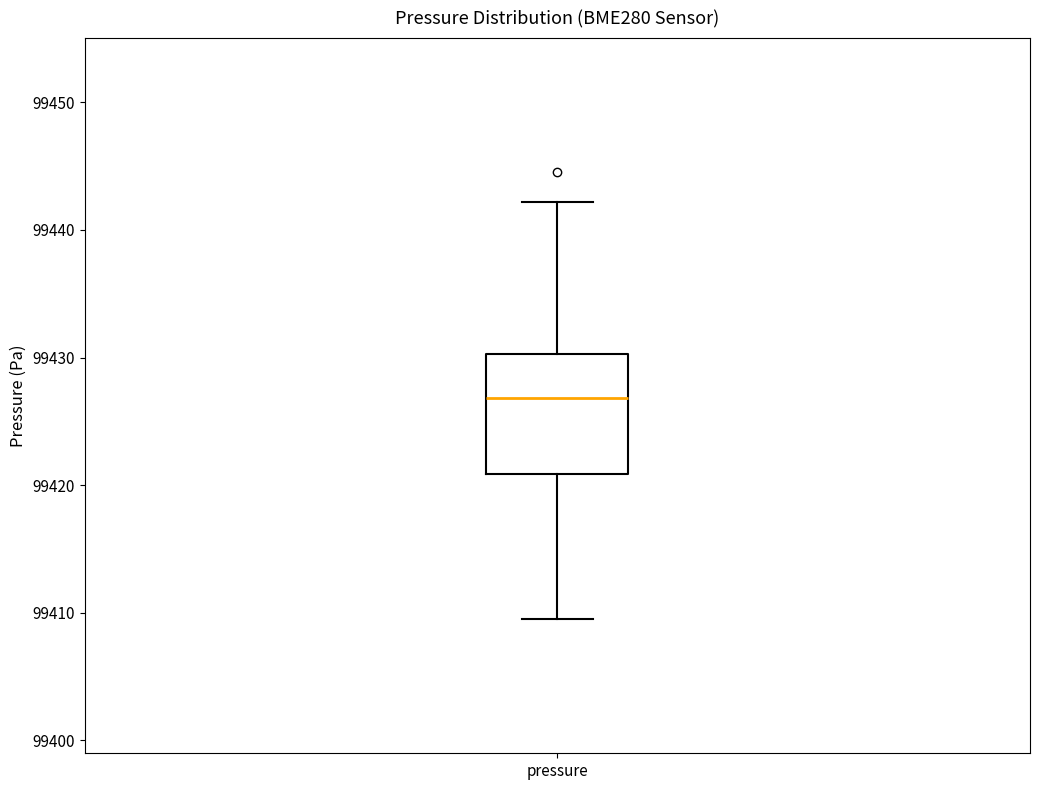

Read this box plot against the y-axis: the position of the median line, the range covered by the box, and the ends of both whiskers. The values are not printed on the chart, so give them approximately, as read against the axis.

median 99427, box 99421 to 99430, whiskers 99410 to 99442